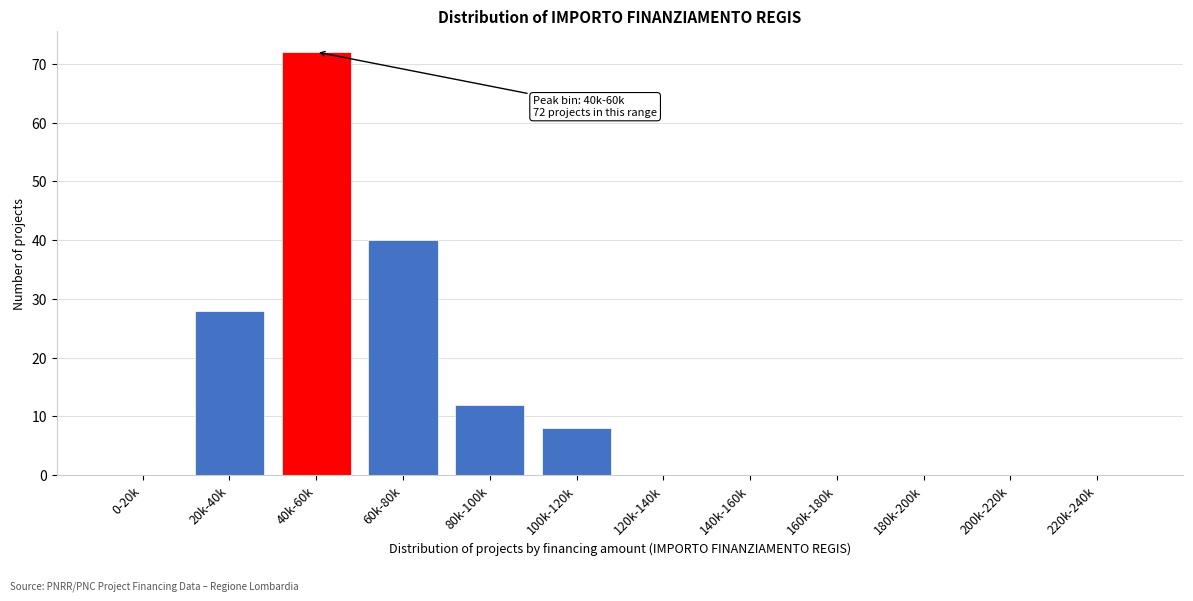

Reading right to left, what are all the values shown in this chart?

220k-240k=0	200k-220k=0	180k-200k=0	160k-180k=0	140k-160k=0	120k-140k=0	100k-120k=8	80k-100k=12	60k-80k=40	40k-60k=72	20k-40k=28	0-20k=0